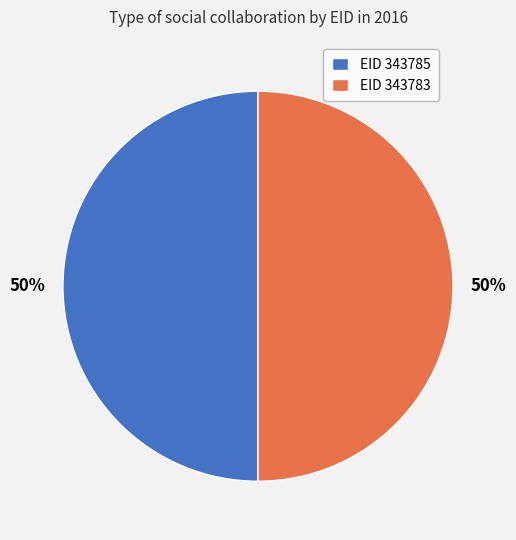

To the nearest percent, what portion does EID 343785 represent?

50%